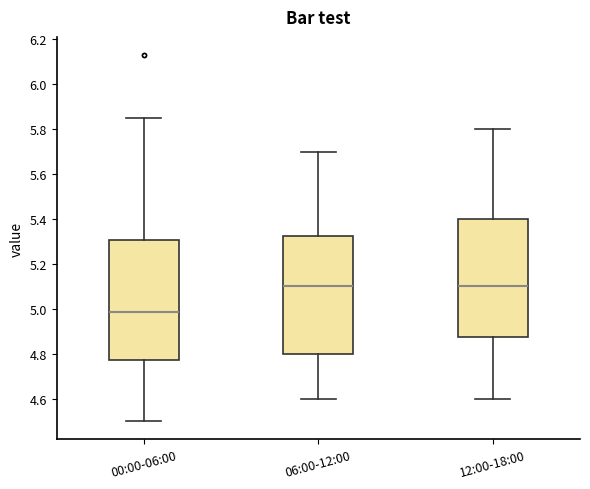

Reading left to right, read every box against the y-axis: the position of its median line, the range the box covers, and the ends of its whiskers. The values are not printed on the chart, so give them approximately, as read against the axis.

00:00-06:00: median 4.98, box 4.78 to 5.30, whiskers 4.50 to 5.86
06:00-12:00: median 5.10, box 4.80 to 5.32, whiskers 4.60 to 5.70
12:00-18:00: median 5.10, box 4.88 to 5.40, whiskers 4.60 to 5.80